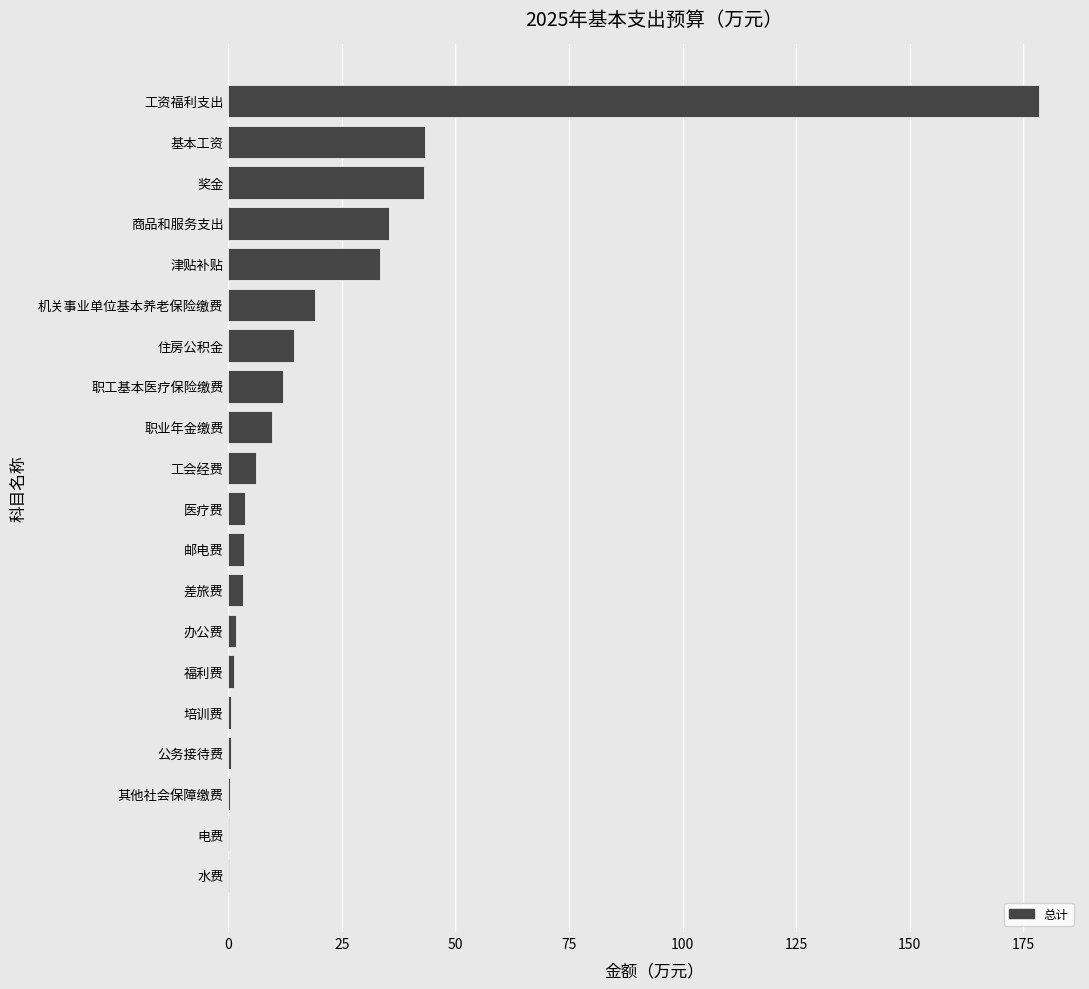

Between 邮电费 and 住房公积金, which is larger?

住房公积金